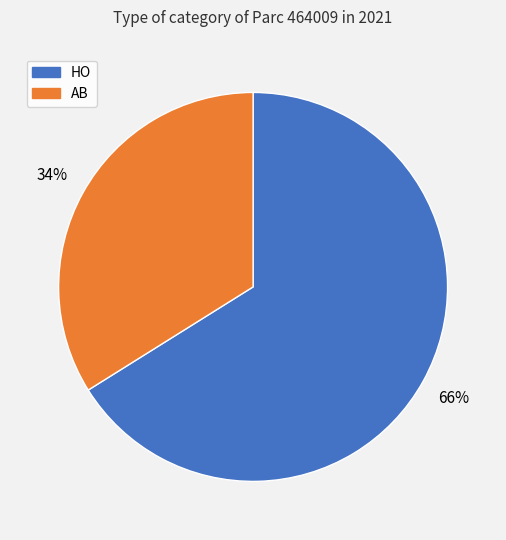

Which category accounts for the majority?

HO